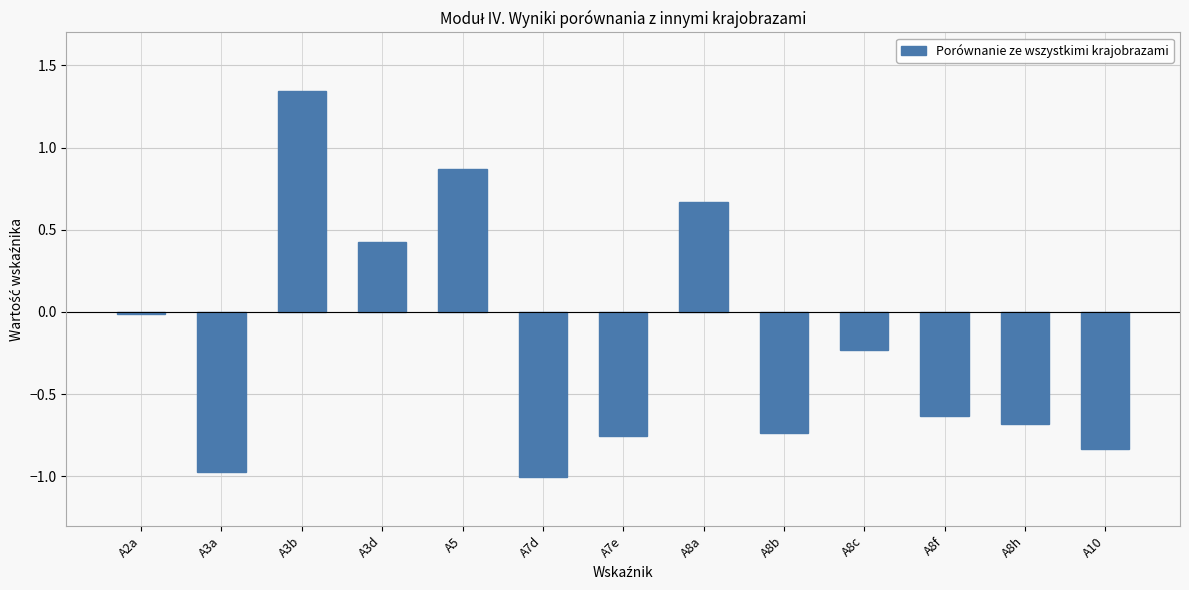

Is it true that the value at A8b is -0.2?

False